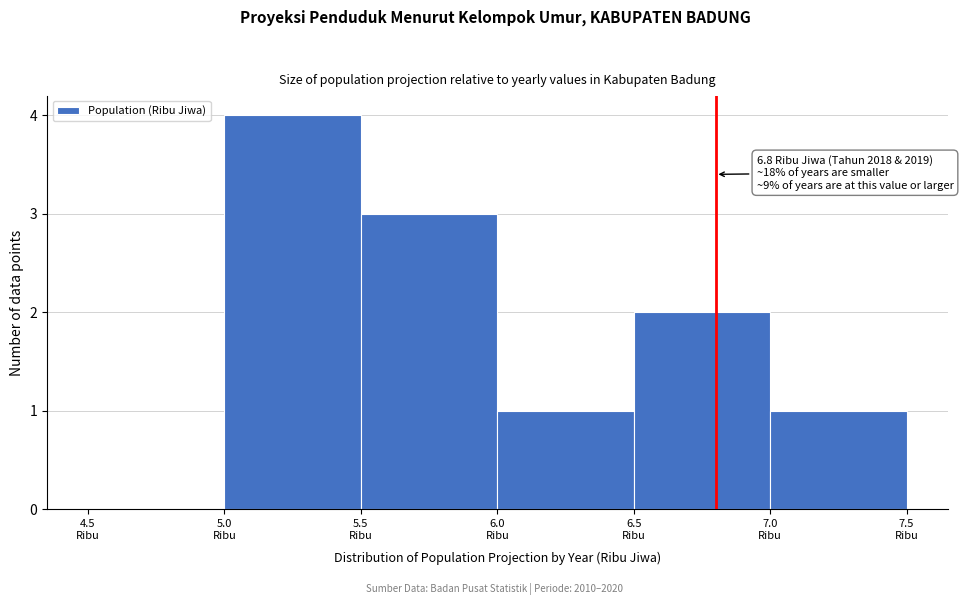

Over which range of the x-axis is the bar tallest?

5.0 to 5.5